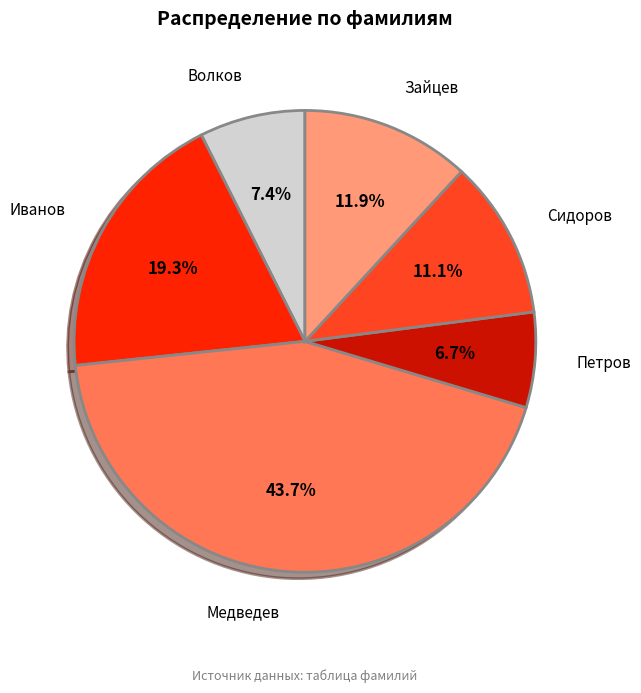

Rank the categories by value from highest to lowest.

Медведев, Иванов, Зайцев, Сидоров, Волков, Петров